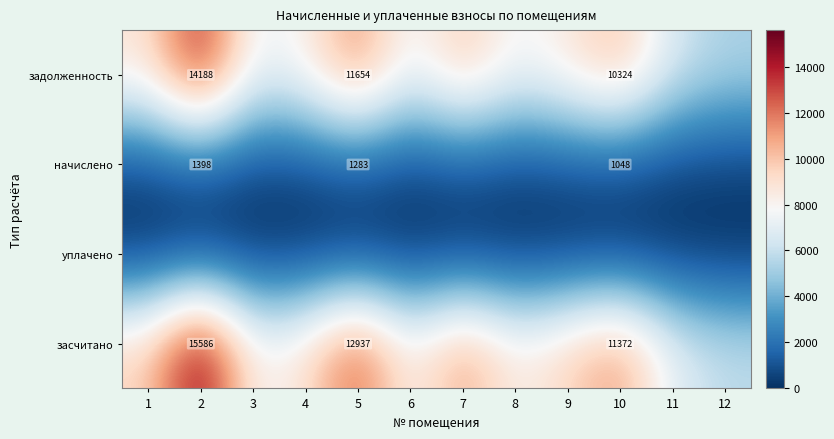

True or false: задолженность has a value of 11653.7 at 5.

True